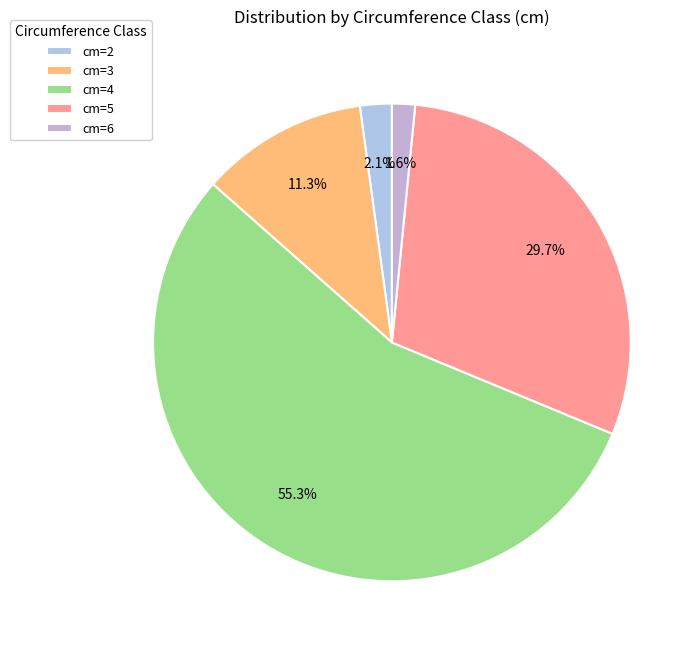

Rank the categories by value from highest to lowest.

cm=4, cm=5, cm=3, cm=2, cm=6